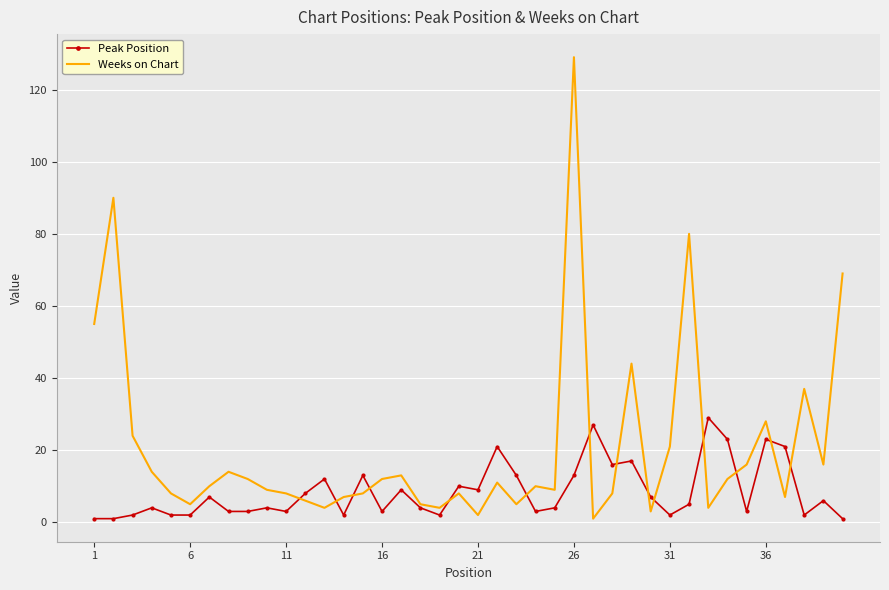

Rank the series by their average value, from highest to lowest.

Weeks on Chart, Peak Position